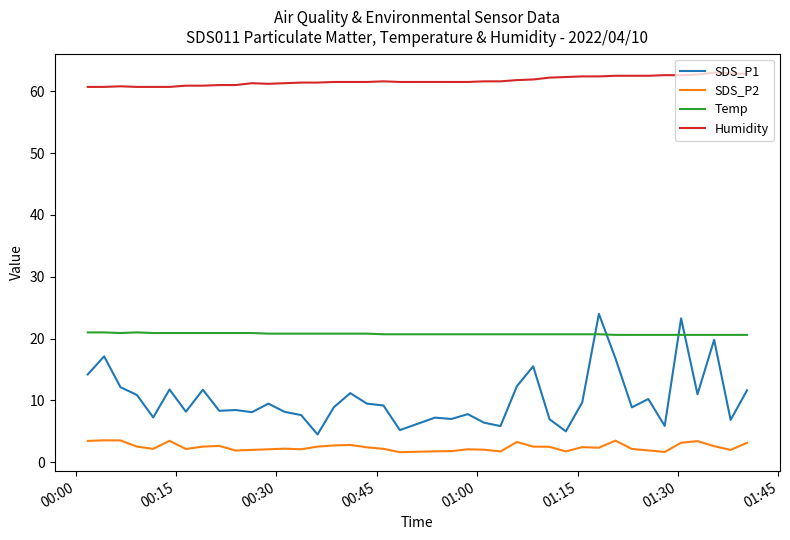

What is the difference between the maximum and minimum values in the Humidity series?

2.3